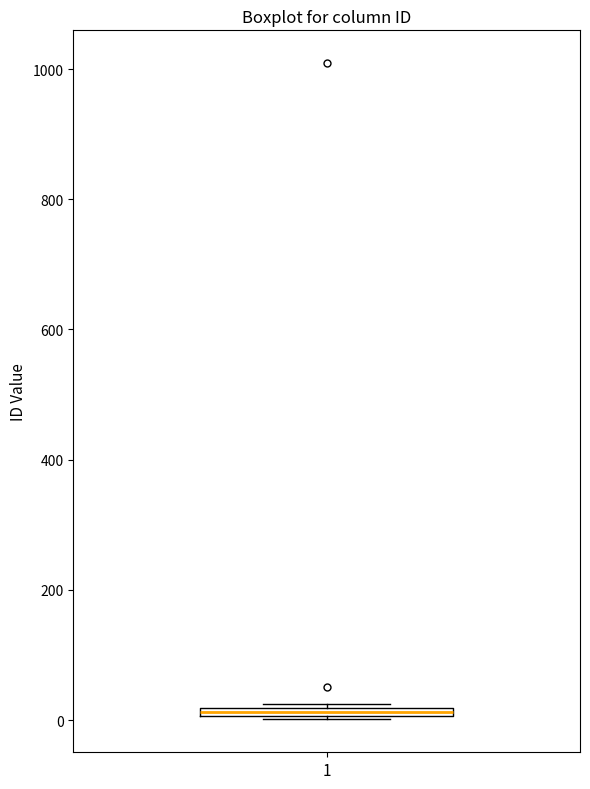

Where is the lower edge of the box at x = 1 on the y-axis? The values are not printed on the chart, so give them approximately, as read against the axis.

0